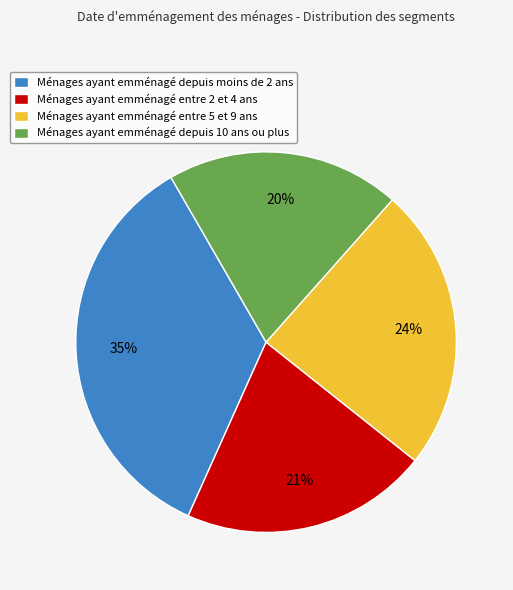

Do Ménages ayant emménagé entre 5 et 9 ans and Ménages ayant emménagé entre 2 et 4 ans together represent more than half of the pie?

No